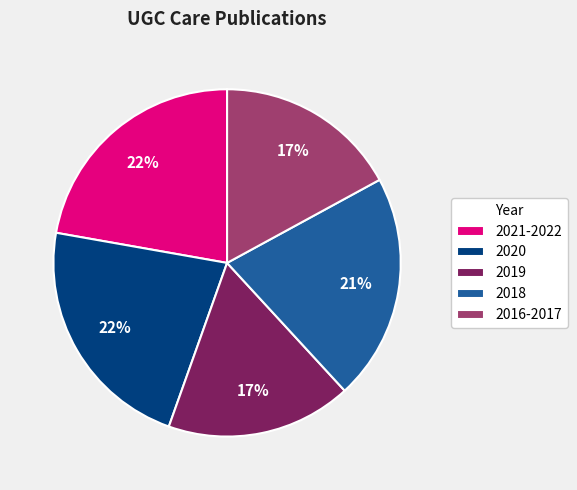

Do 2016-2017 and 2021-2022 together represent more than half of the pie?

No